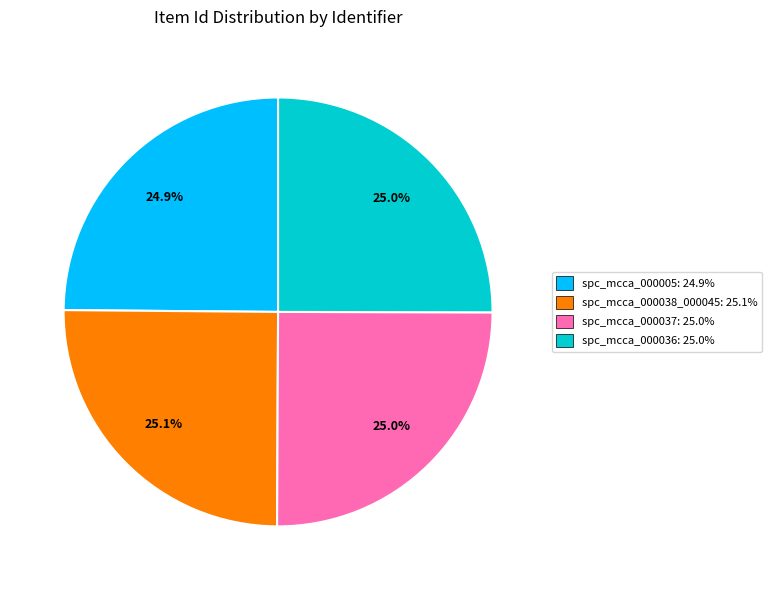

Is there a majority slice in this chart?

No